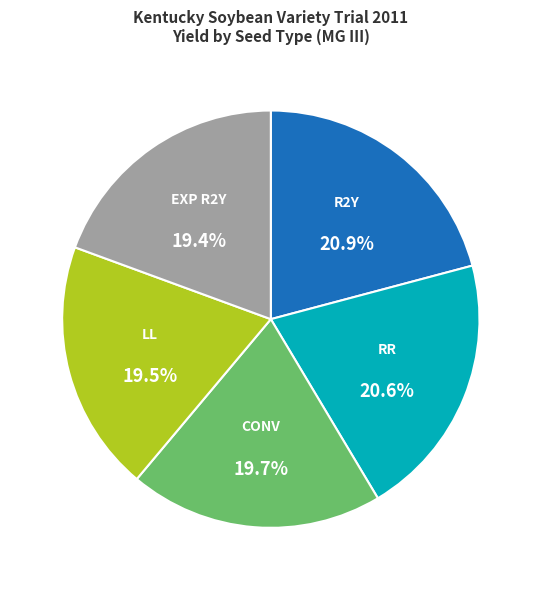

Does EXP R2Y represent more than half of the total?

No